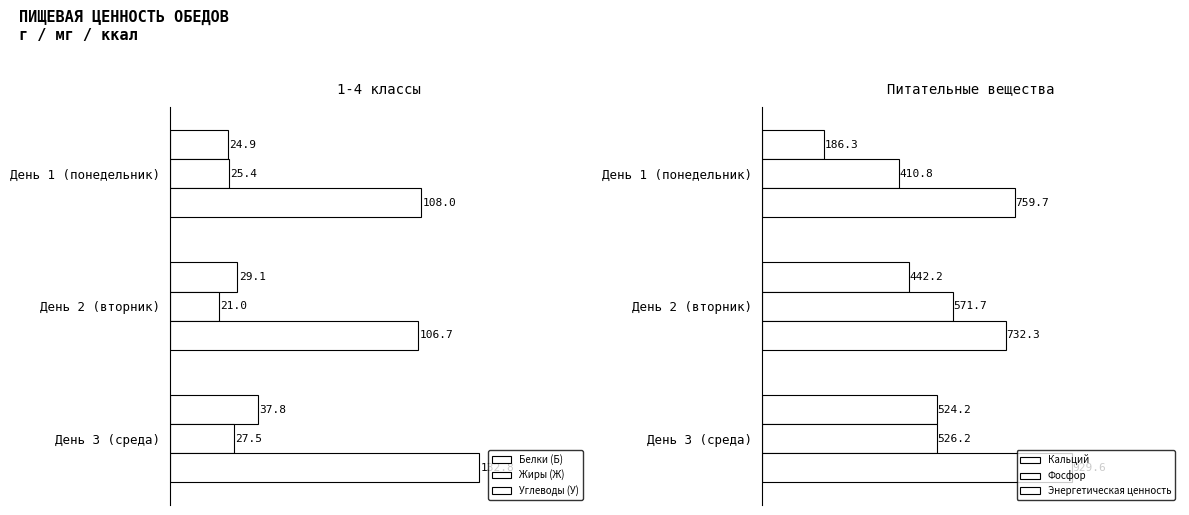

What is the sum of all Энергетическая ценность values?

2421.6